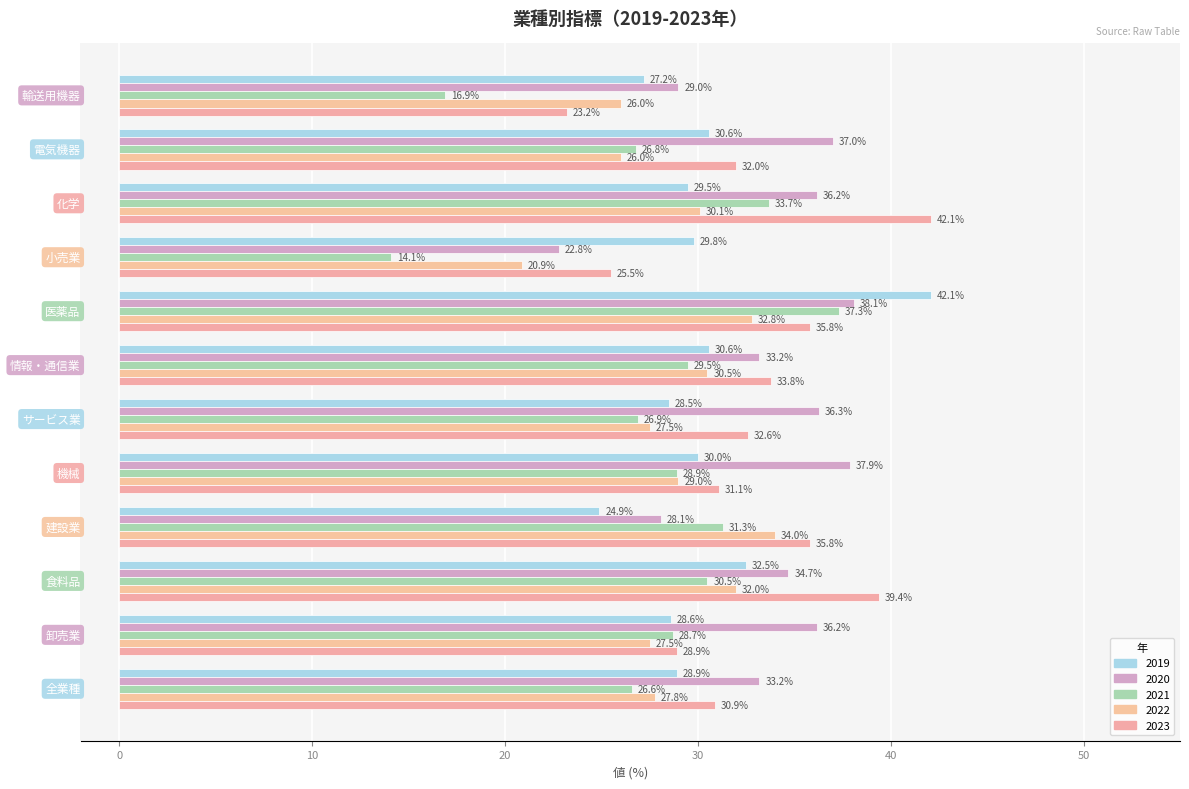

Count the number of data series in this chart.

5